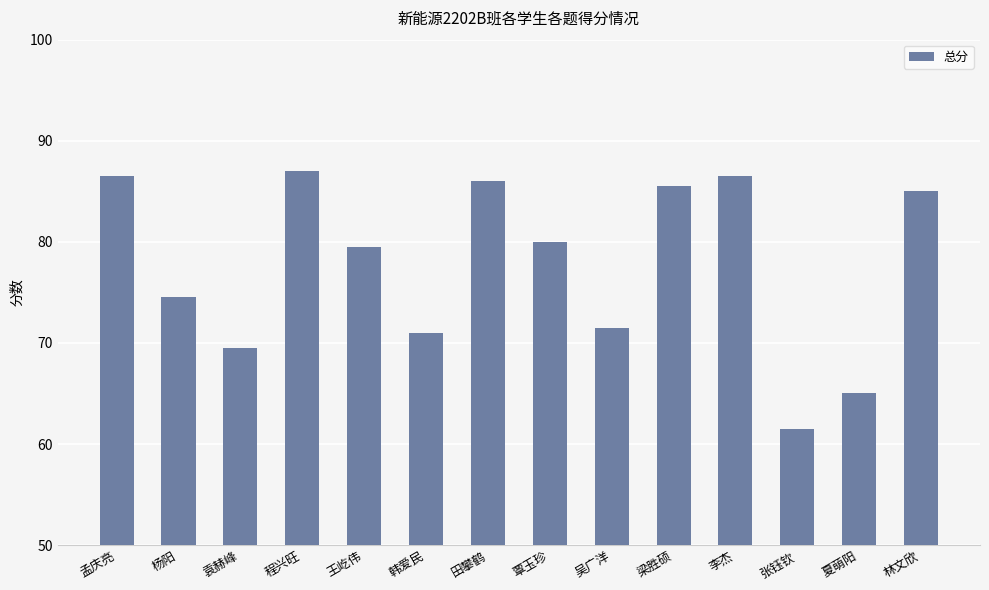

What is the label of the 10th bar from the left?

梁胜硕